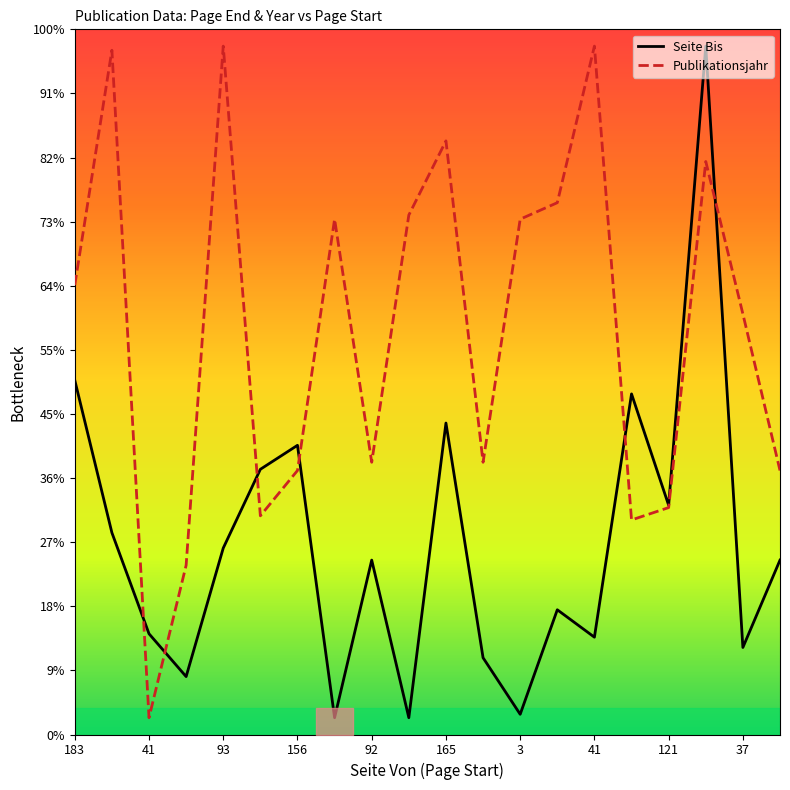

The value of Seite Bis at 183 is 1557.0. True or false?

False